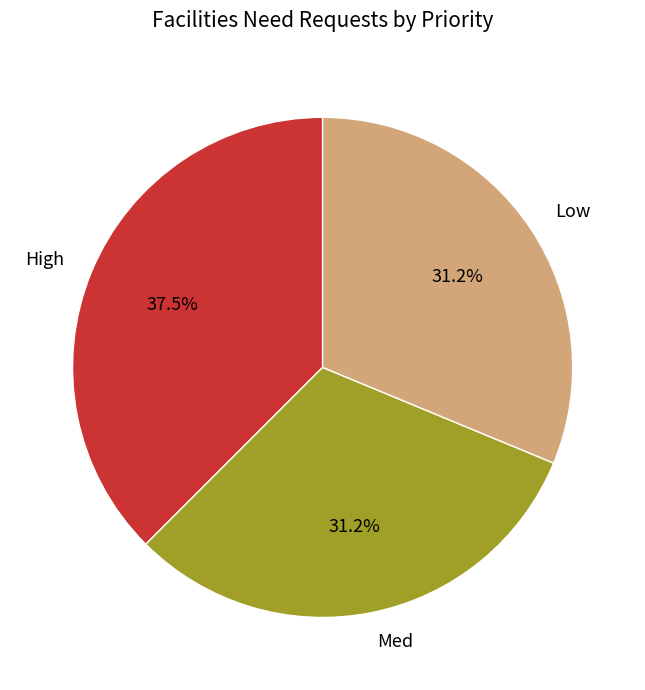

True or false: Med accounts for 31% of the total.

True